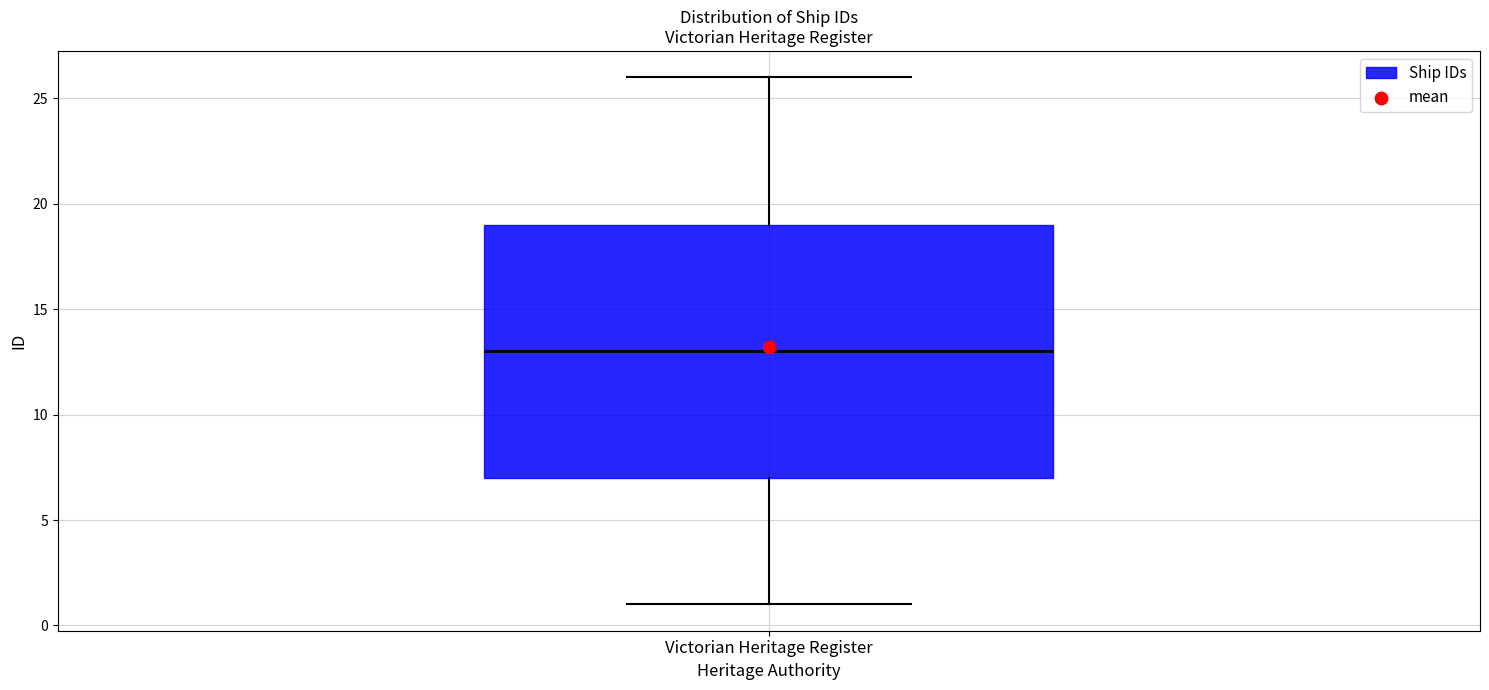

Where does the lower whisker of the box for Victorian Heritage Register end on the y-axis? The values are not printed on the chart, so give them approximately, as read against the axis.

1